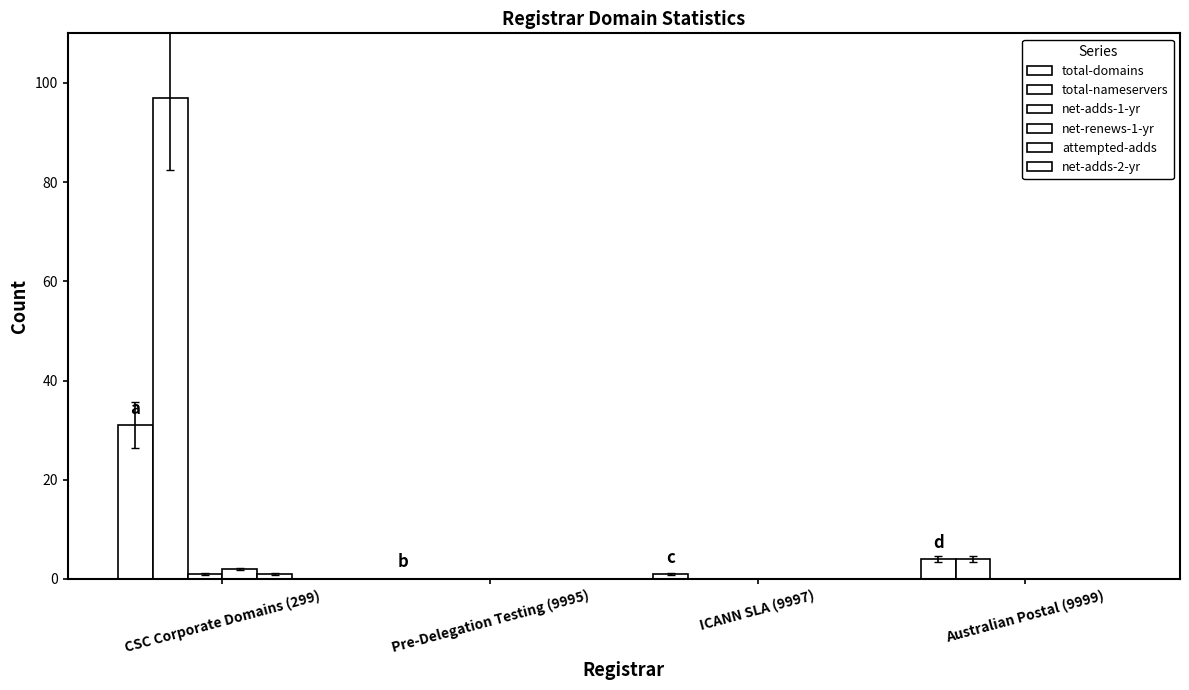

What position from the left is Australian Postal (9999)?

4